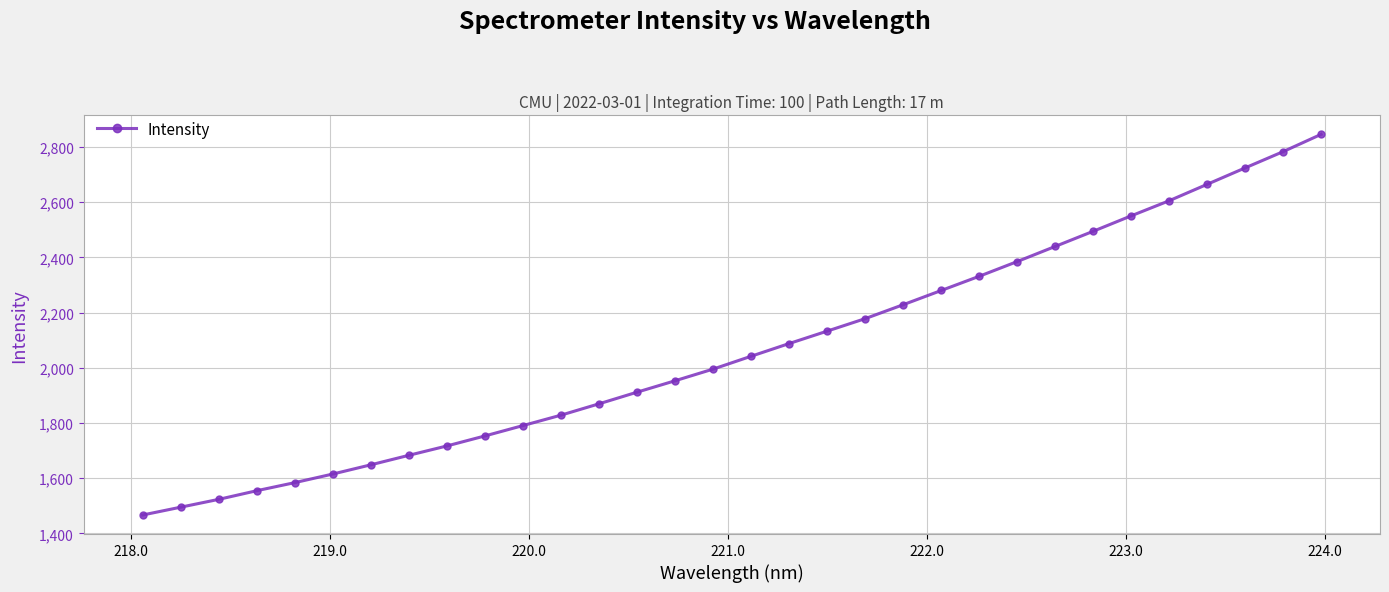

What is the value of the 21st point from the left?

2228.7